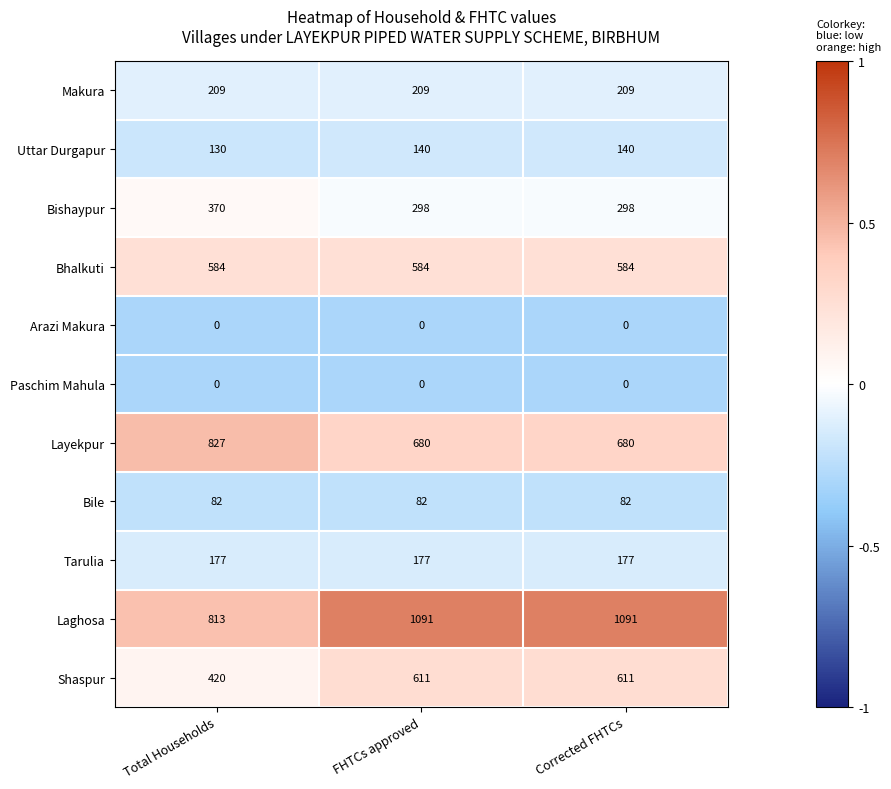

How many distinct data groups are displayed?

11